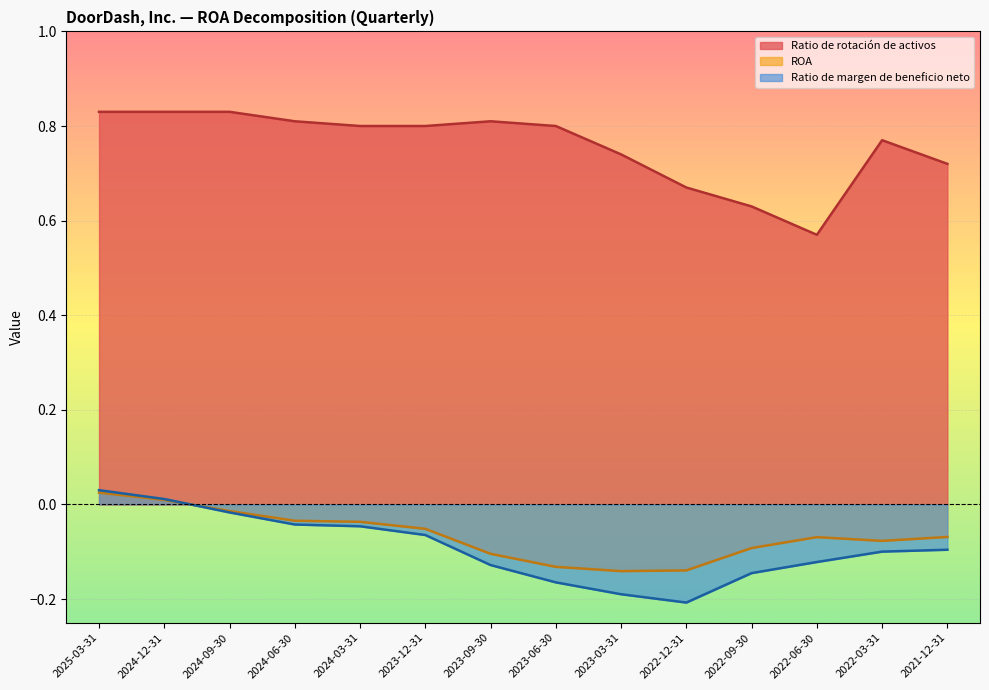

Reading left to right, list all the values displayed in this chart.

ROA: 2025-03-31=0.0	2024-12-31=0.0	2024-09-30=-0.0	2024-06-30=-0.0	2024-03-31=-0.0	2023-12-31=-0.1	2023-09-30=-0.1	2023-06-30=-0.1	2023-03-31=-0.1	2022-12-31=-0.1	2022-09-30=-0.1	2022-06-30=-0.1	2022-03-31=-0.1	2021-12-31=-0.1
Ratio de margen de beneficio neto: 2025-03-31=0.0	2024-12-31=0.0	2024-09-30=-0.0	2024-06-30=-0.0	2024-03-31=-0.0	2023-12-31=-0.1	2023-09-30=-0.1	2023-06-30=-0.2	2023-03-31=-0.2	2022-12-31=-0.2	2022-09-30=-0.1	2022-06-30=-0.1	2022-03-31=-0.1	2021-12-31=-0.1
Ratio de rotación de activos: 2025-03-31=0.8	2024-12-31=0.8	2024-09-30=0.8	2024-06-30=0.8	2024-03-31=0.8	2023-12-31=0.8	2023-09-30=0.8	2023-06-30=0.8	2023-03-31=0.7	2022-12-31=0.7	2022-09-30=0.6	2022-06-30=0.6	2022-03-31=0.8	2021-12-31=0.7